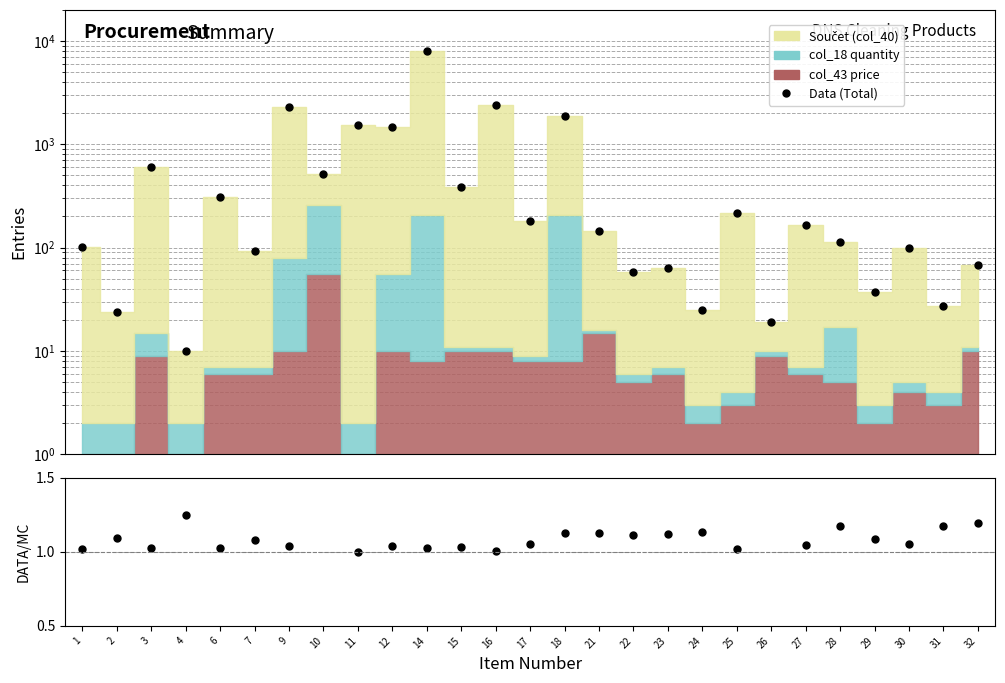

How many interior local valleys does the Data (Total) series have?

12